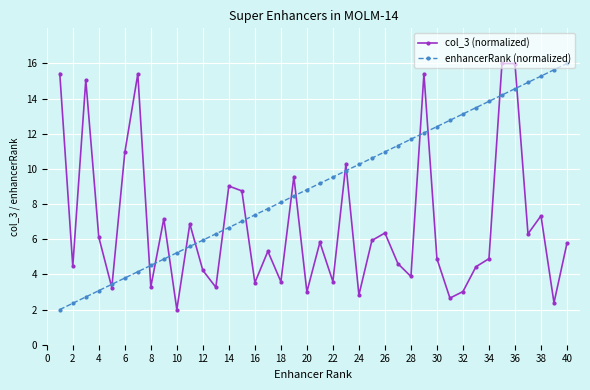

List the series in order of their overall mean, lowest first.

col_3 (normalized), enhancerRank (normalized)